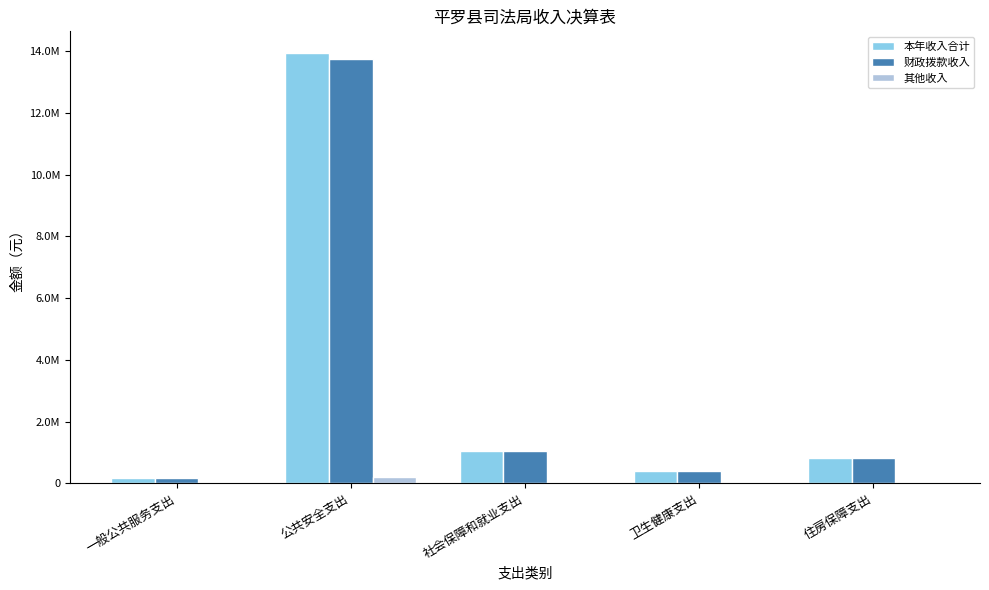

What are all the series names shown in the legend?

本年收入合计, 财政拨款收入, 其他收入